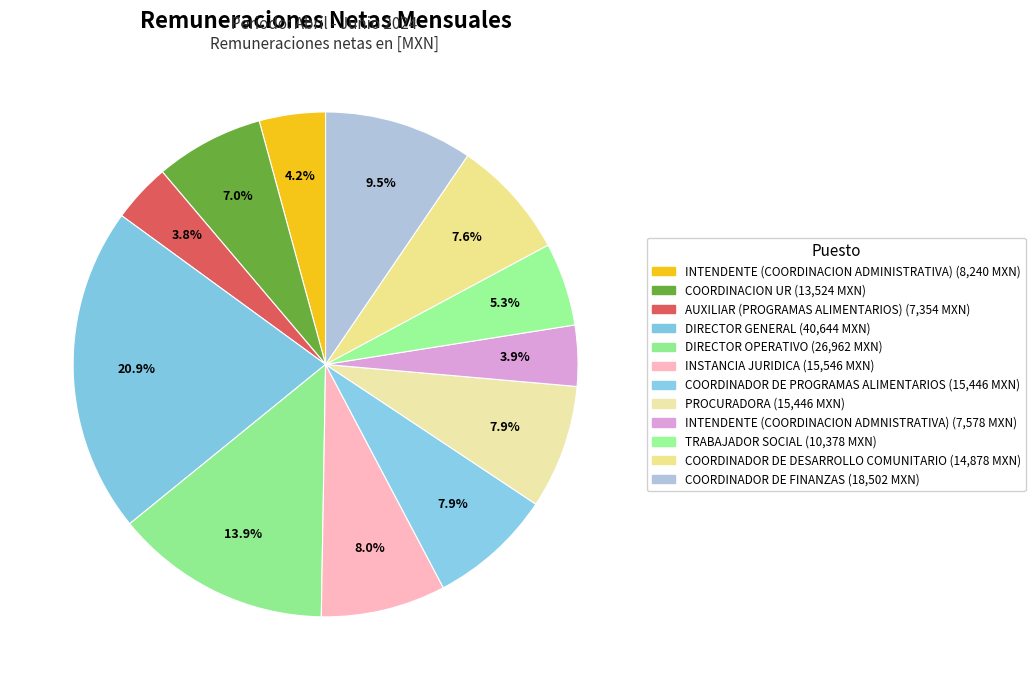

To the nearest percent, what is the combined percentage of COORDINADOR DE FINANZAS and COORDINADOR DE PROGRAMAS ALIMENTARIOS?

17%